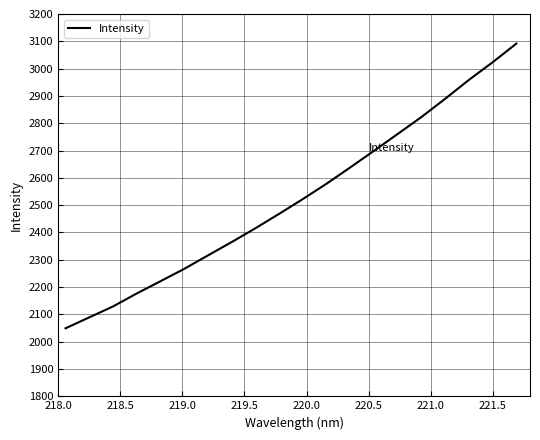

What is the greatest value displayed?

3091.7